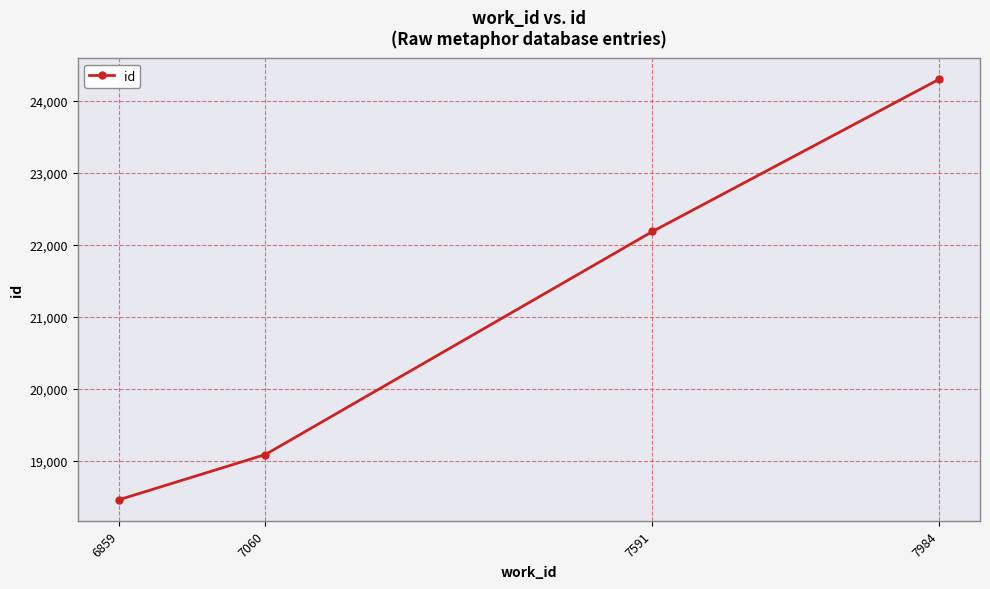

Reading left to right, transcribe all the data shown in this chart.

6859=18454	7060=19083	7591=22185	7984=24301